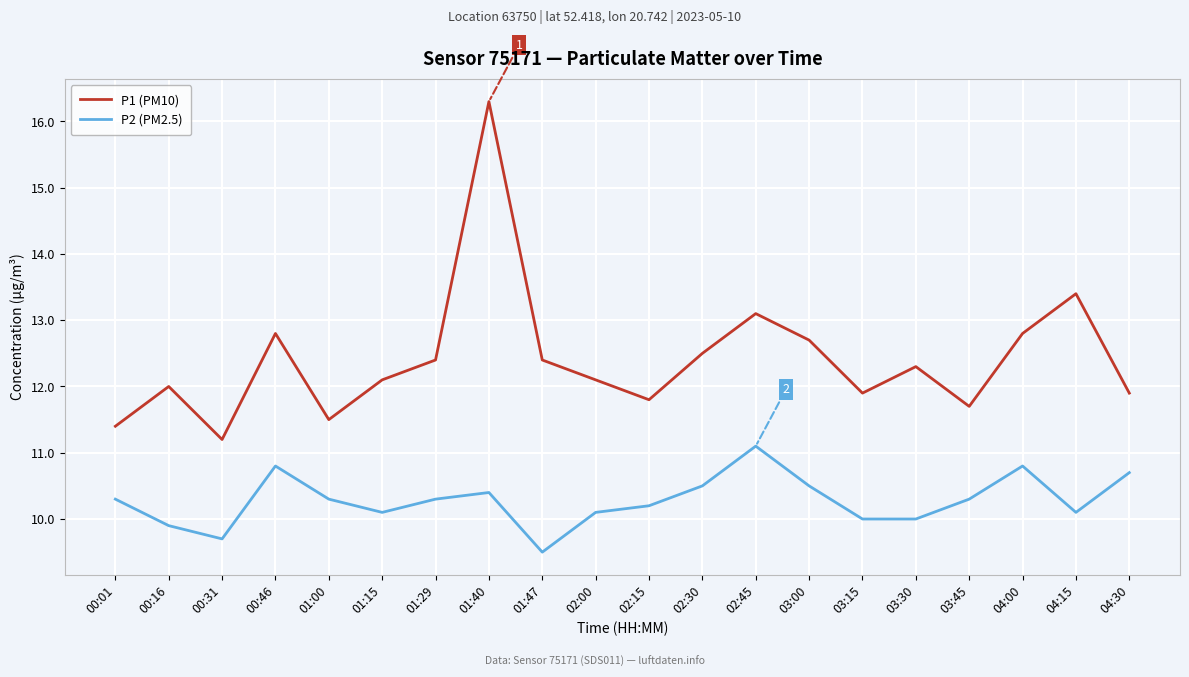

Is the value of P1 (PM10) at 03:00 greater than the value of P2 (PM2.5) at 04:00?

Yes